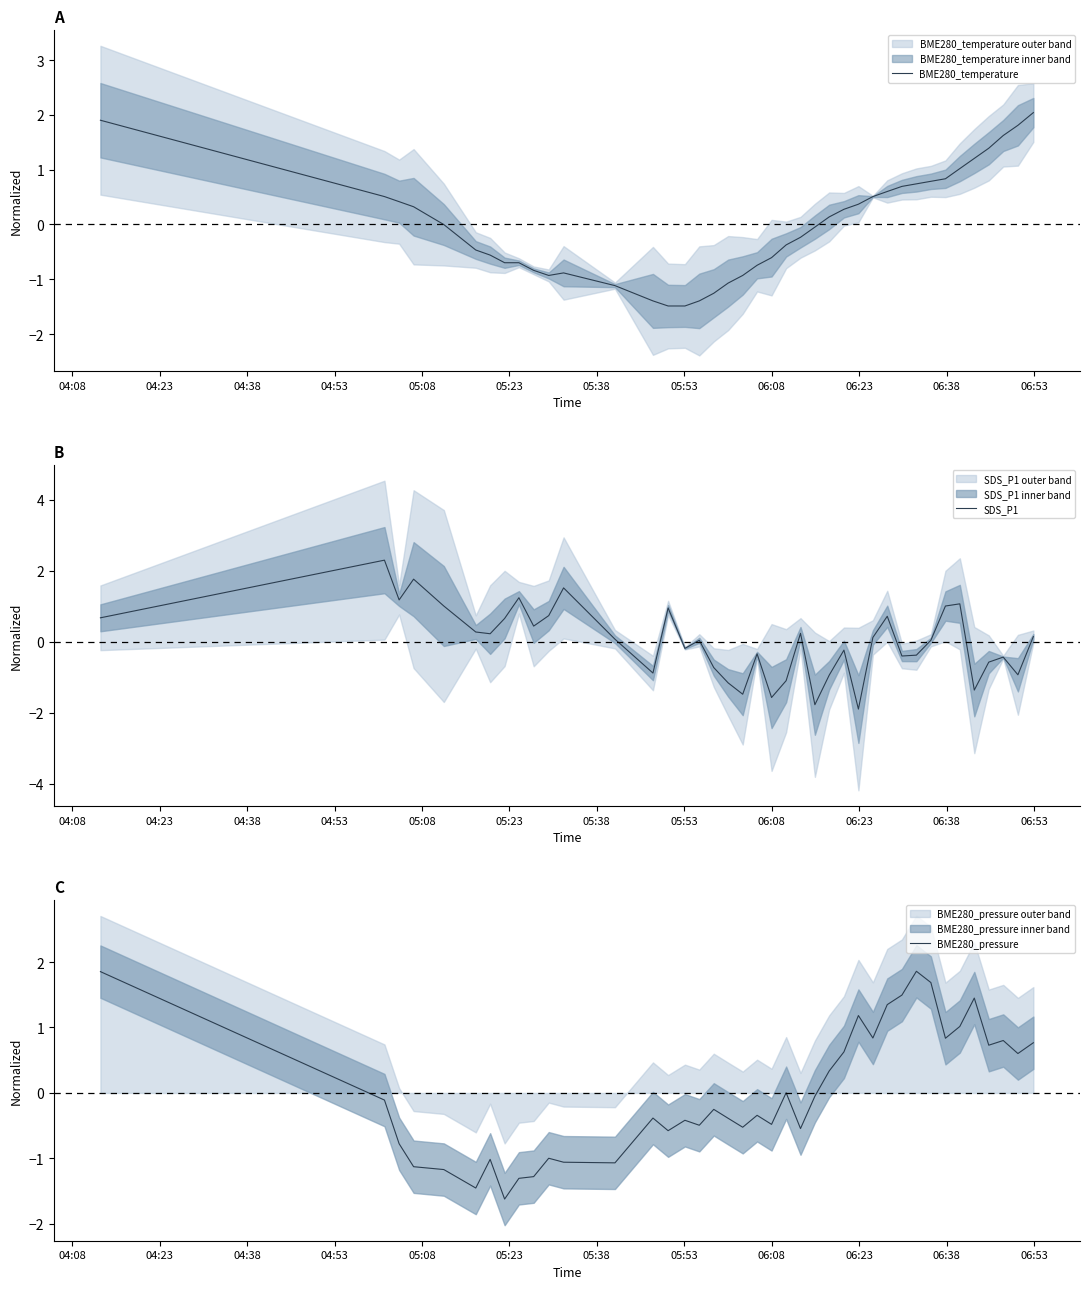

Which series has the largest total across all categories?

BME280_pressure